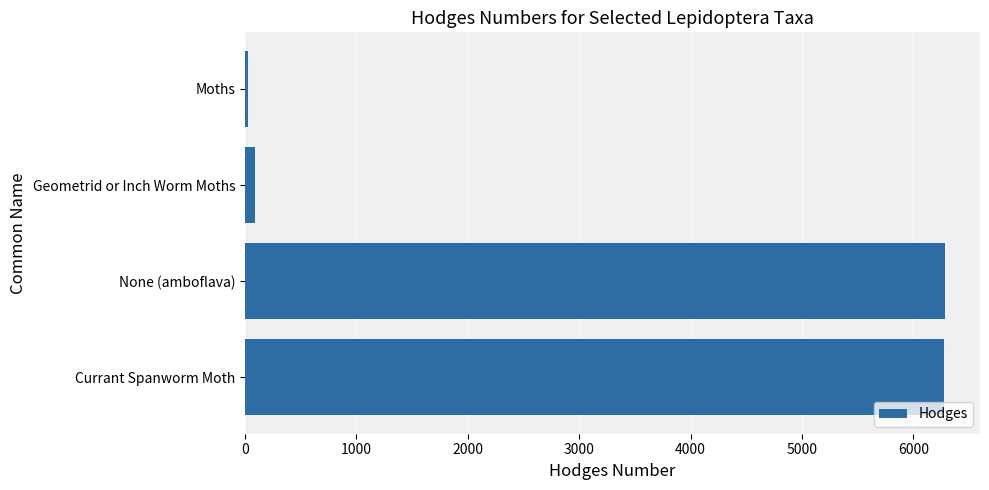

What is the sum of all values?

12678.3